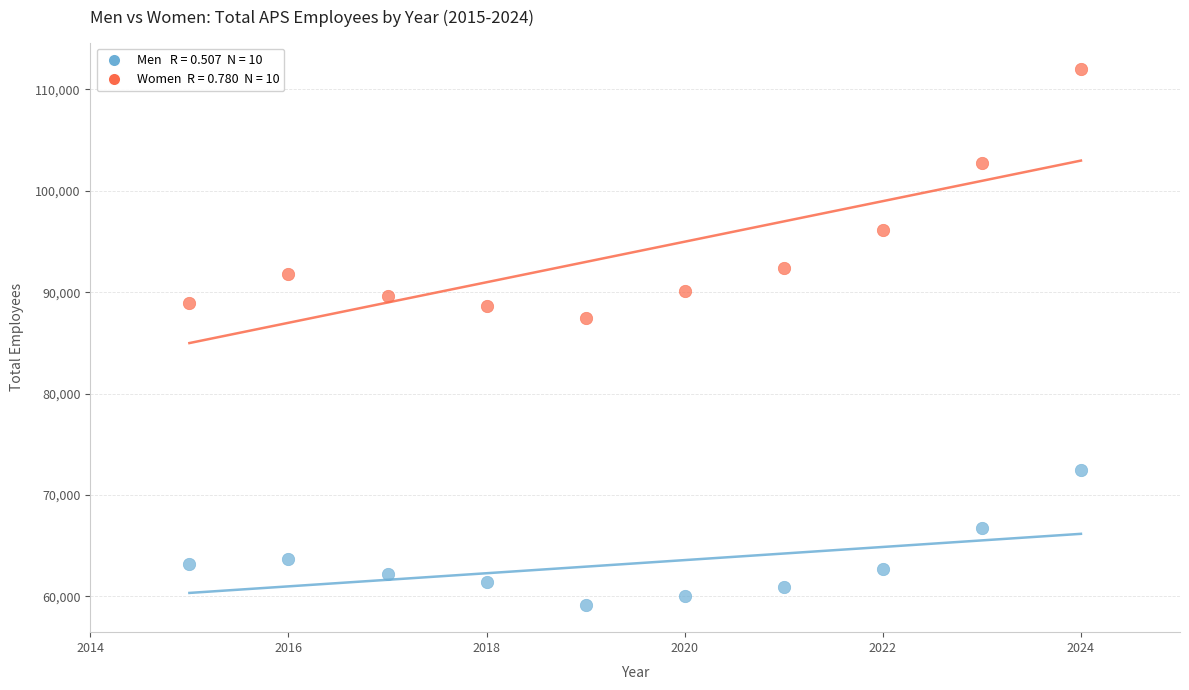

Across all data points, what is the range of Y values (max minus min)?

52836